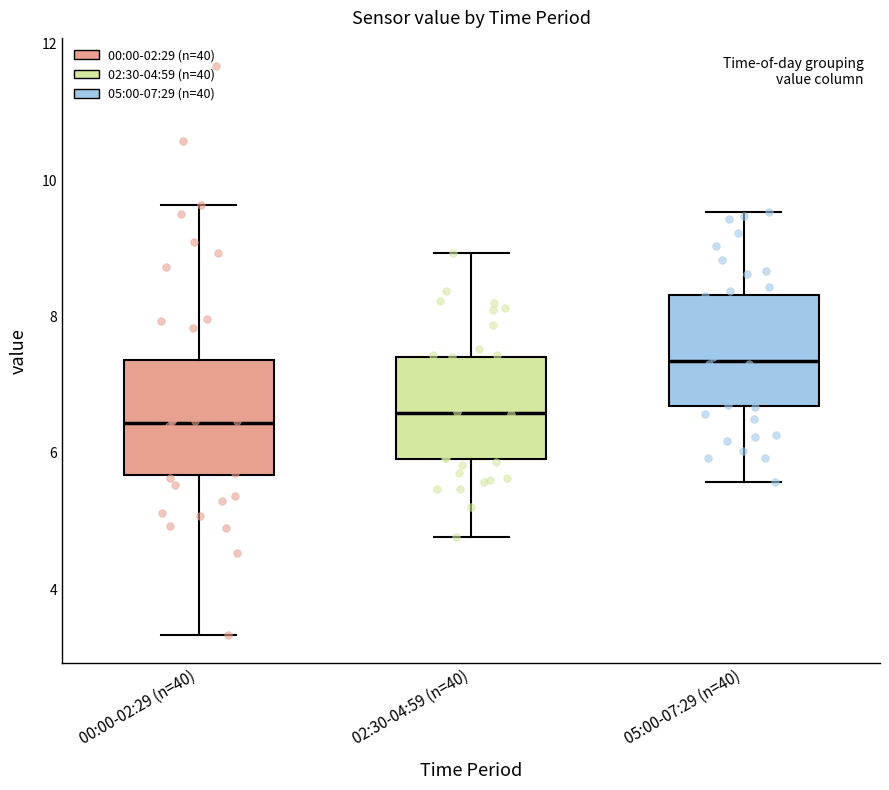

Reading left to right, read every box against the y-axis: the position of its median line, the range the box covers, and the ends of its whiskers. The values are not printed on the chart, so give them approximately, as read against the axis.

00:00-02:29 (n=40): median 6.4, box 5.6 to 7.4, whiskers 3.4 to 9.6
02:30-04:59 (n=40): median 6.6, box 6.0 to 7.4, whiskers 4.8 to 9.0
05:00-07:29 (n=40): median 7.4, box 6.6 to 8.4, whiskers 5.6 to 9.6